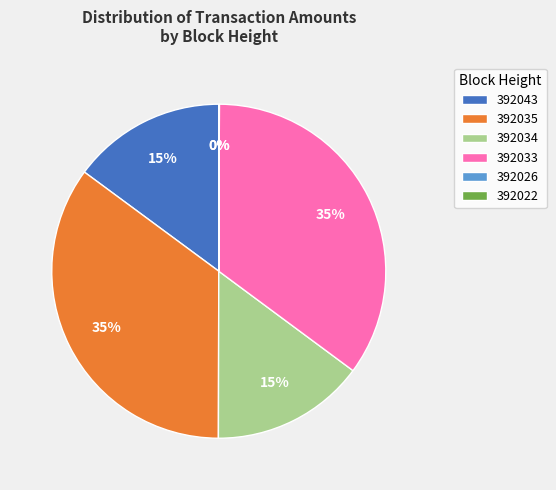

To the nearest percent, what percentage of the pie is 392035?

35%